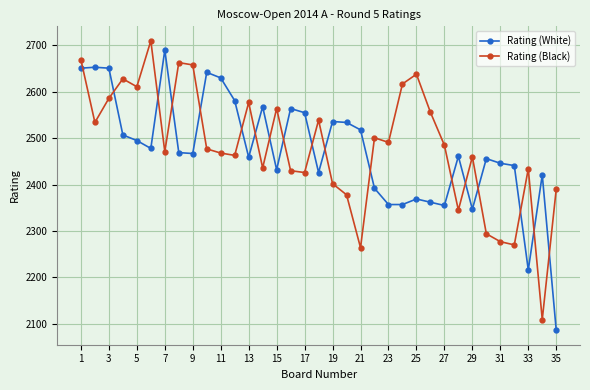

Which series has the widest spread of values?

Rating (White)